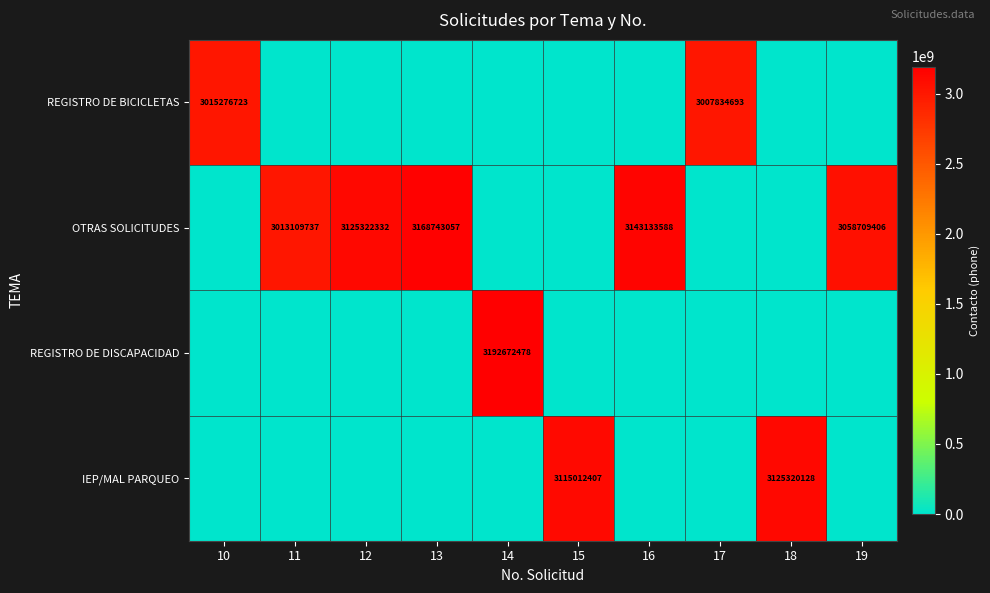

The value of OTRAS SOLICITUDES at 13 is 5543080804. True or false?

False